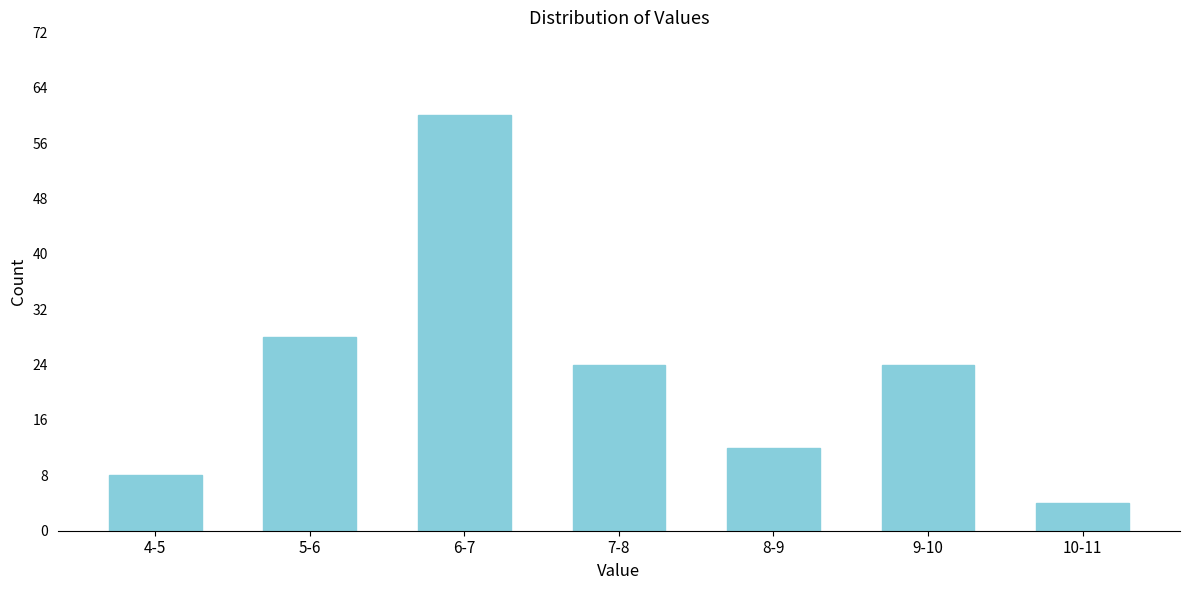

Reading left to right, transcribe all the data shown in this chart.

8	28	60	24	12	24	4